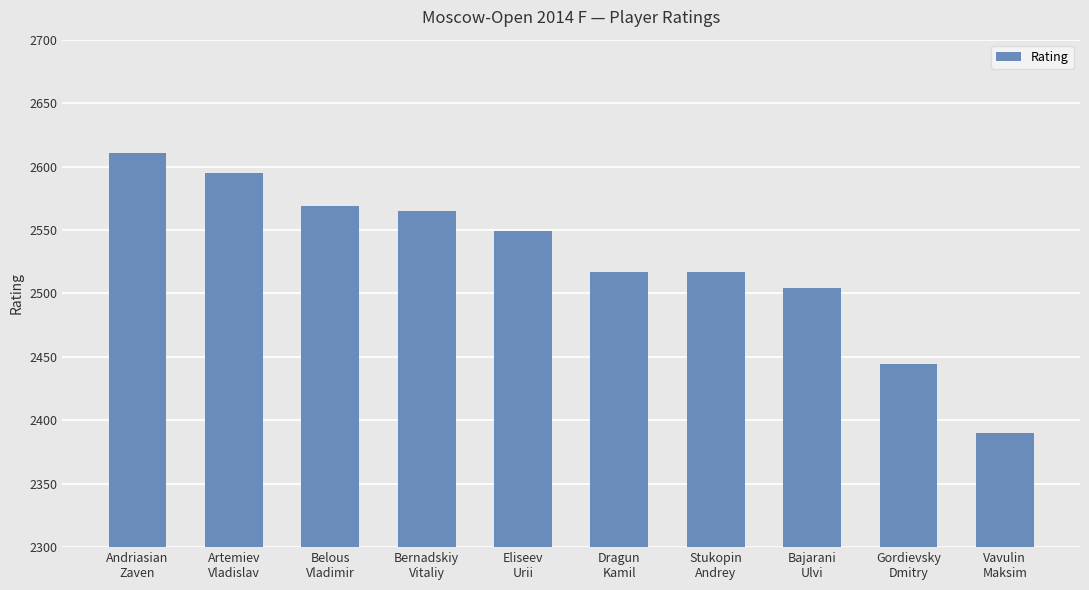

What is the change in value from Bernadskiy
Vitaliy to Vavulin
Maksim?

-175